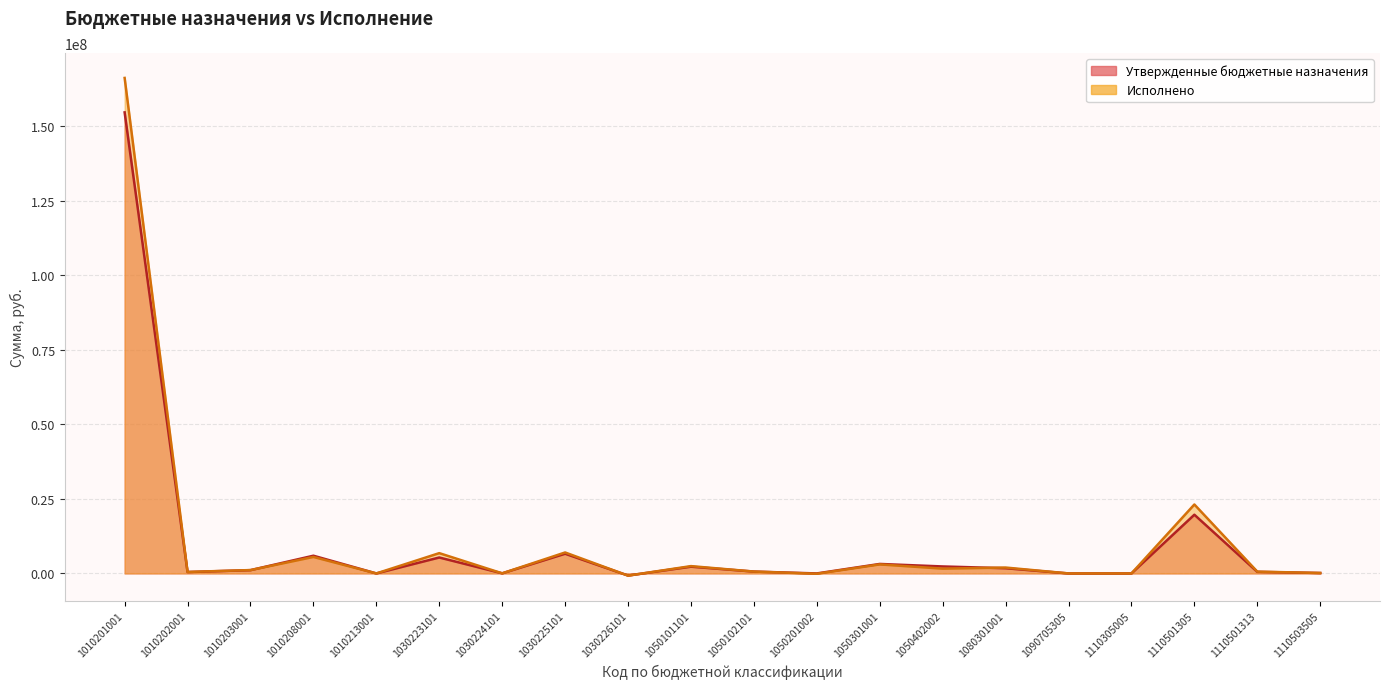

What is the sum of all Исполнено values?

219812168.8